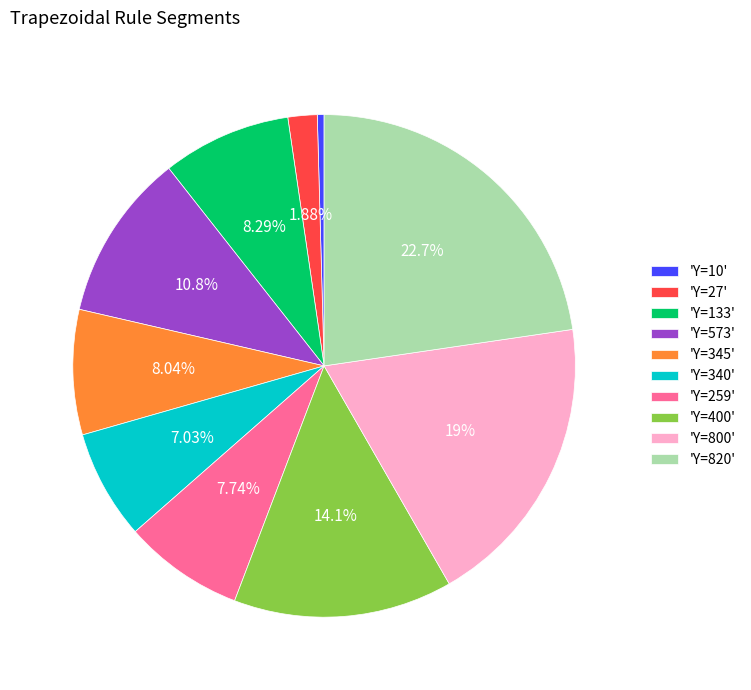

Does 'Y=345' account for over 50% of the chart?

No